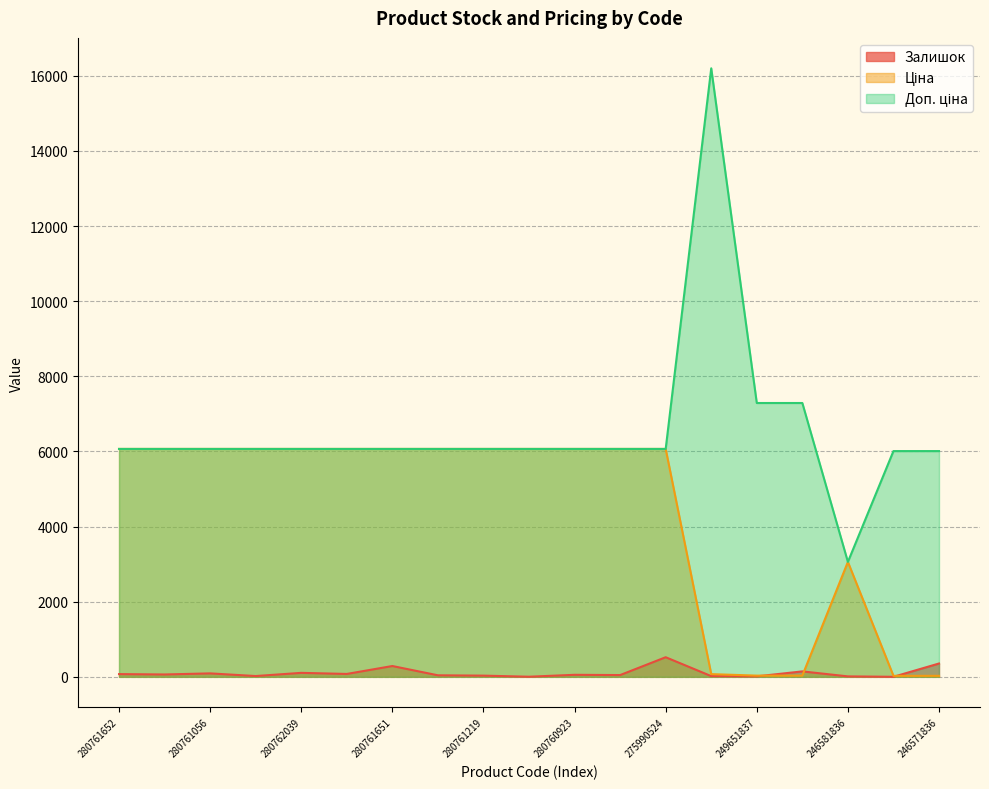

What is the sum of the Залишок values at 246581836 and 280761857?

89.0